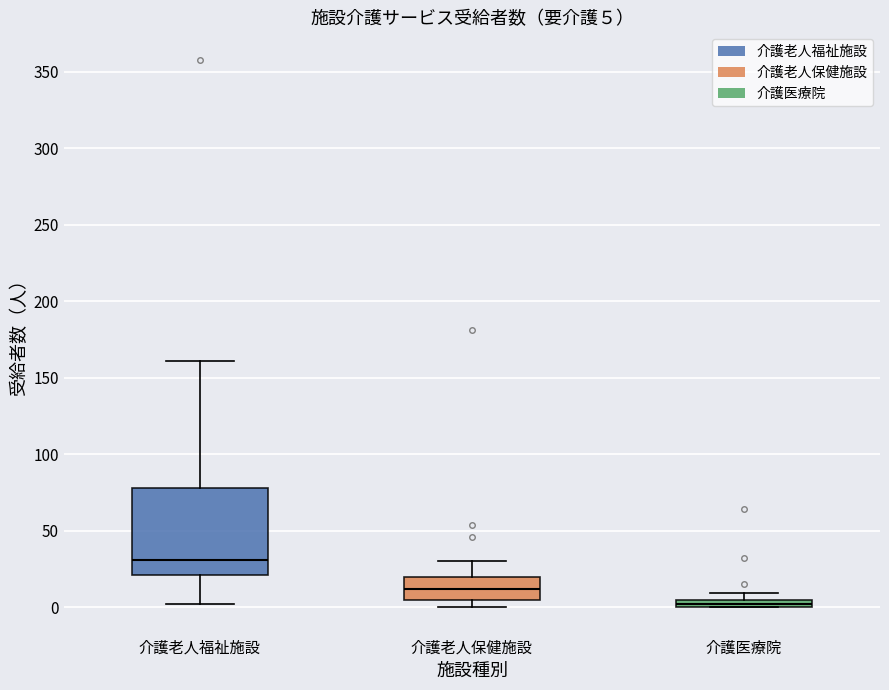

Which box's median line is the lowest?

介護医療院